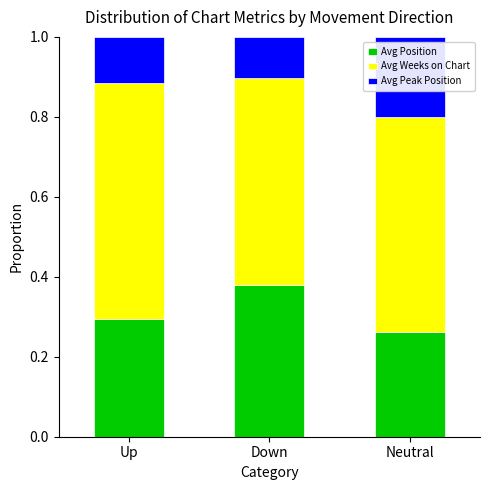

Count the number of categories in the chart.

3